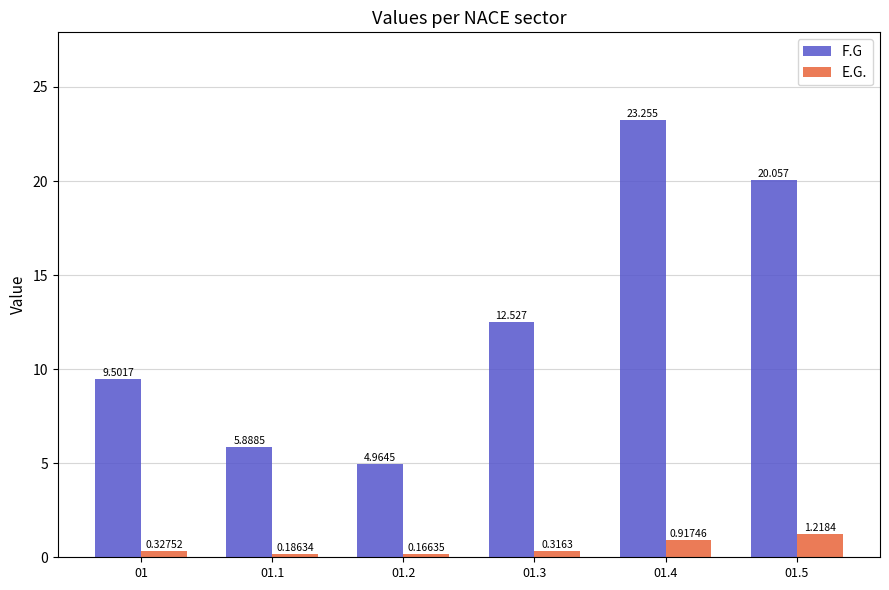

Rank the series by their average value, from highest to lowest.

F.G, E.G.